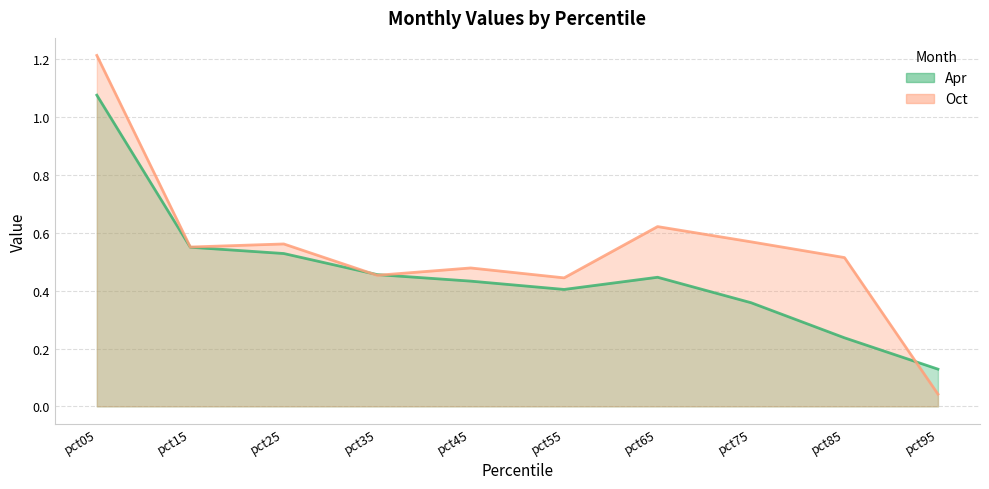

Reading left to right, what are all the values shown in this chart?

Apr: 1.1	0.6	0.5	0.5	0.4	0.4	0.4	0.4	0.2	0.1
Oct: 1.2	0.6	0.6	0.5	0.5	0.4	0.6	0.6	0.5	0.0